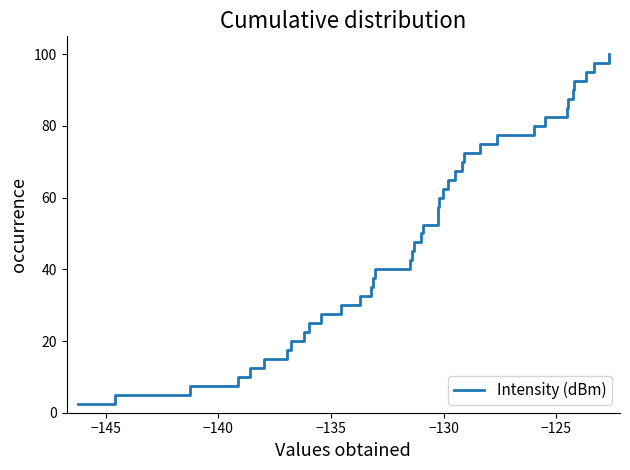

What is the greatest value displayed?

100.0